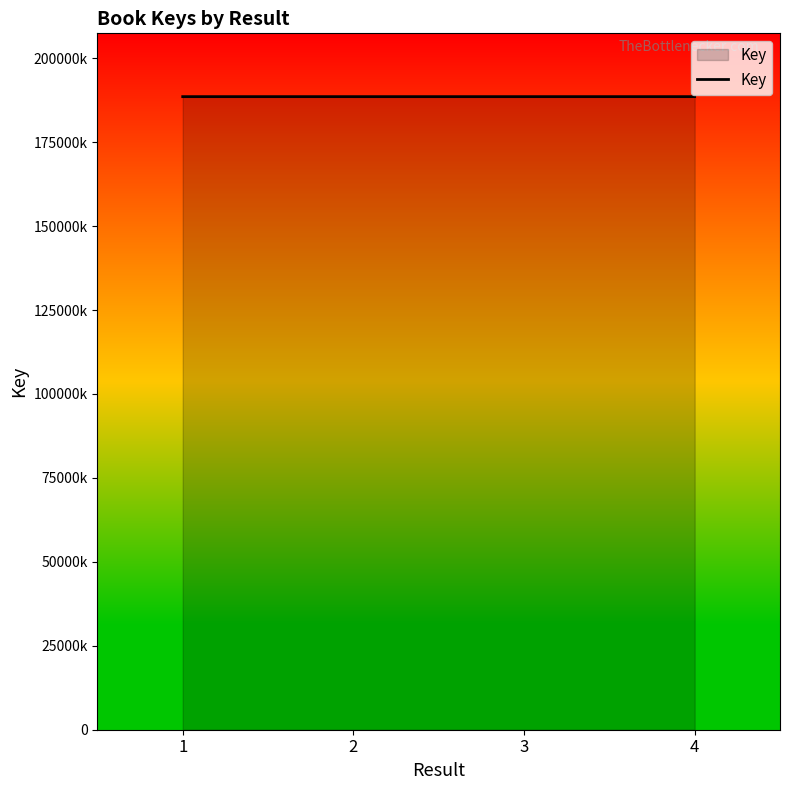

List the labels in order of value, smallest first.

2, 3, 4, 1